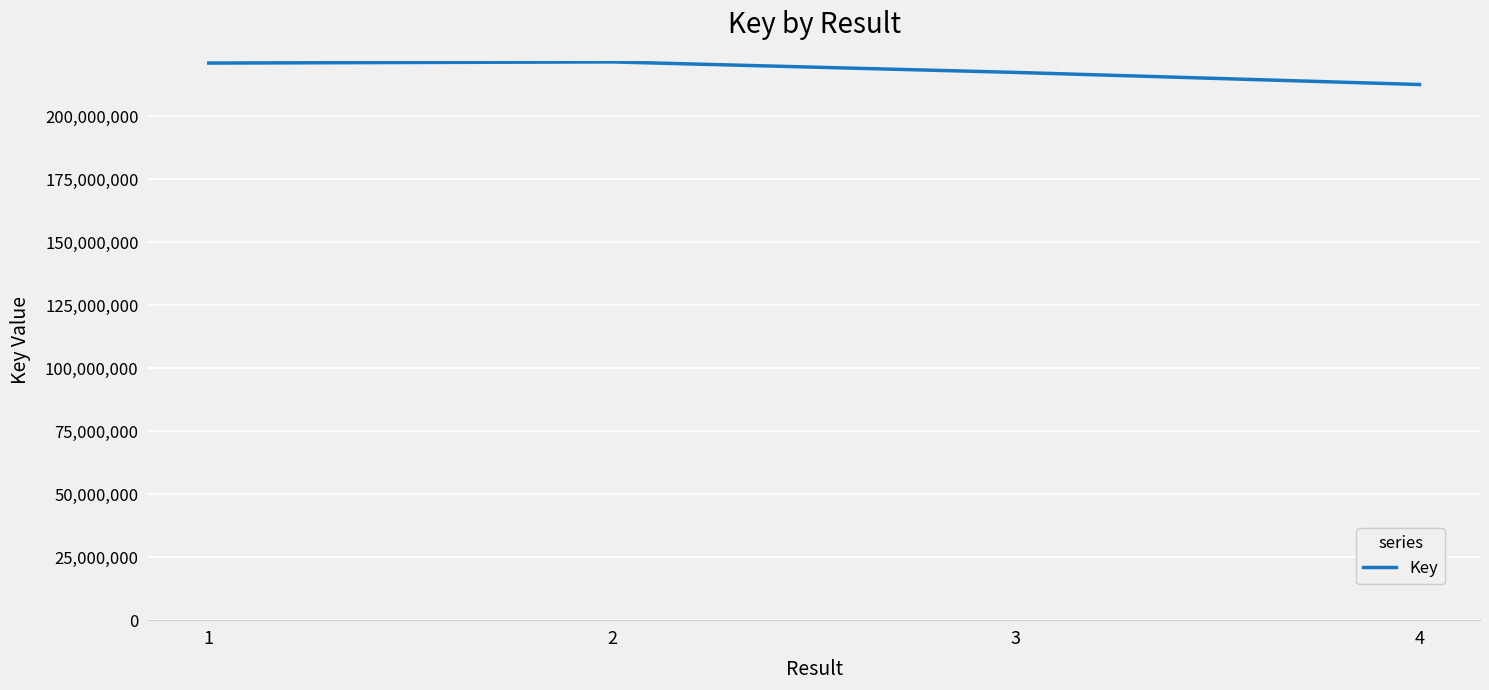

Between 2 and 3, which is larger?

2